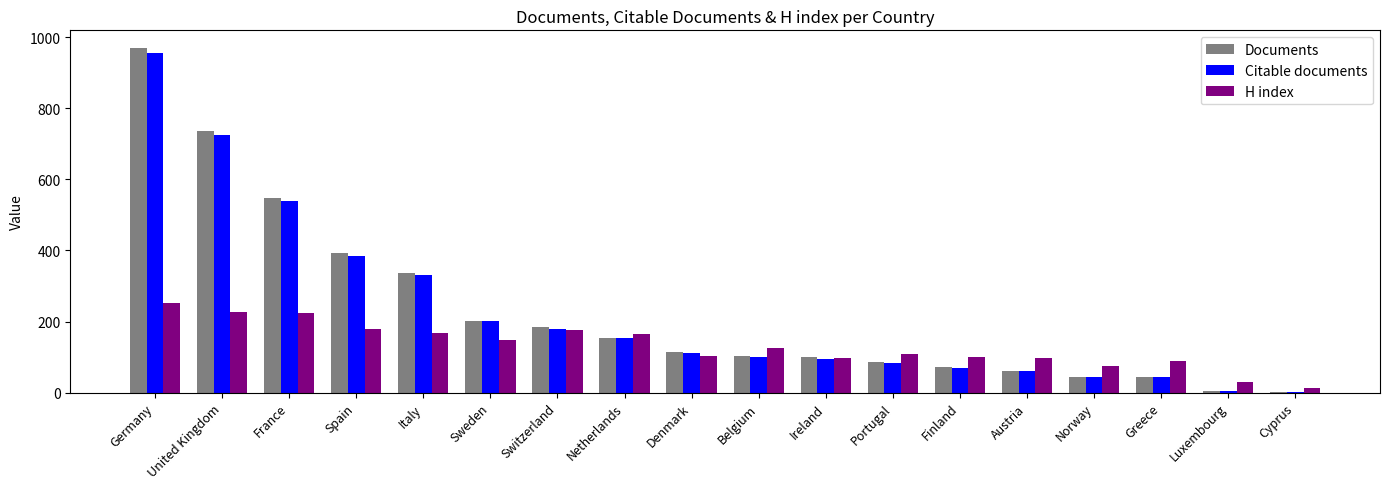

At which label is Citable documents closest to 478?

France